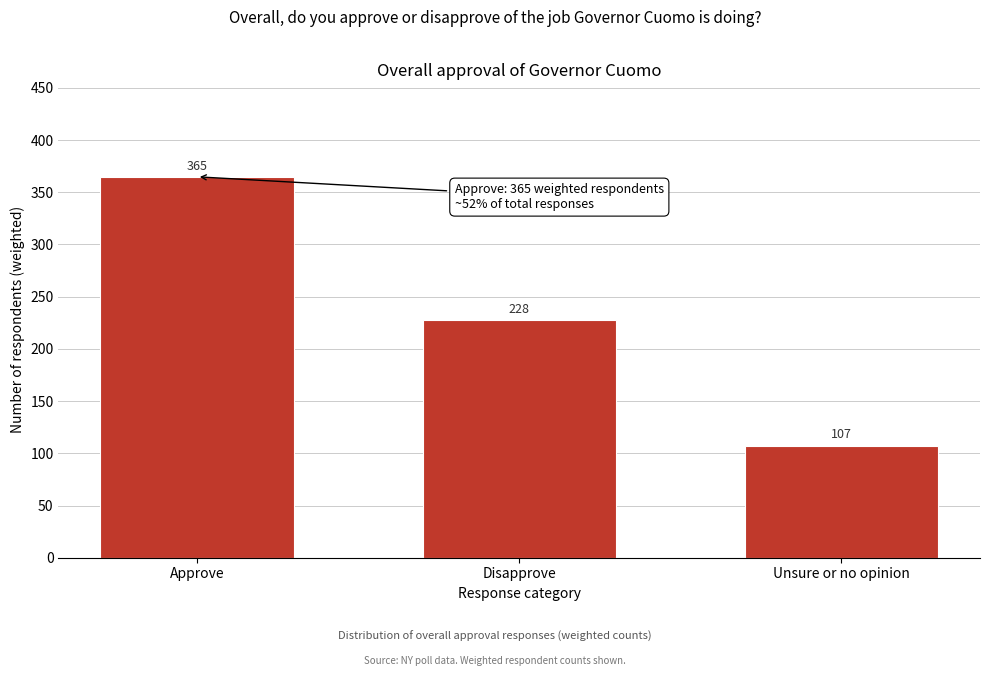

List the labels in order of value, largest first.

Approve, Disapprove, Unsure or no opinion